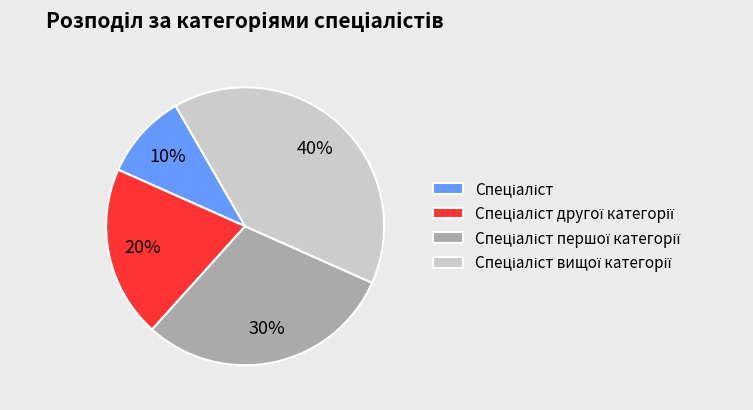

To the nearest percent, what is the difference between the largest and smallest slice percentages?

30%